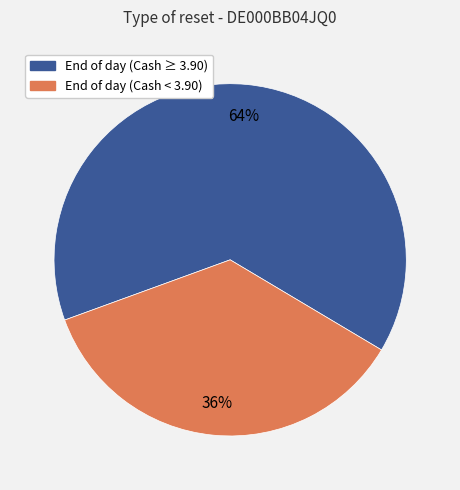

Is there a majority slice in this chart?

Yes